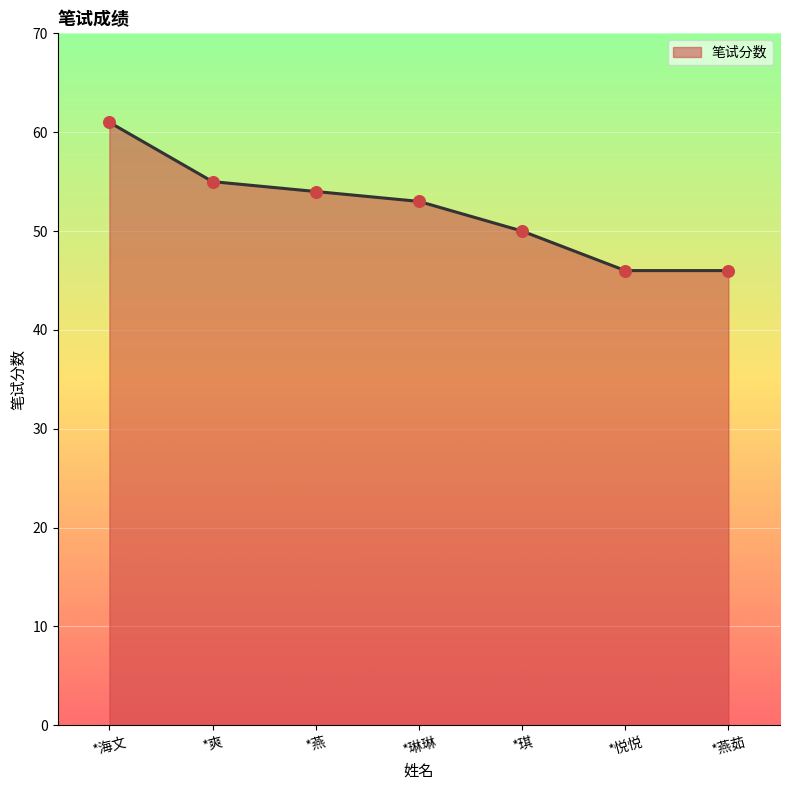

Approximately how many times larger is the value at *琳琳 compared to *海文?

0.9